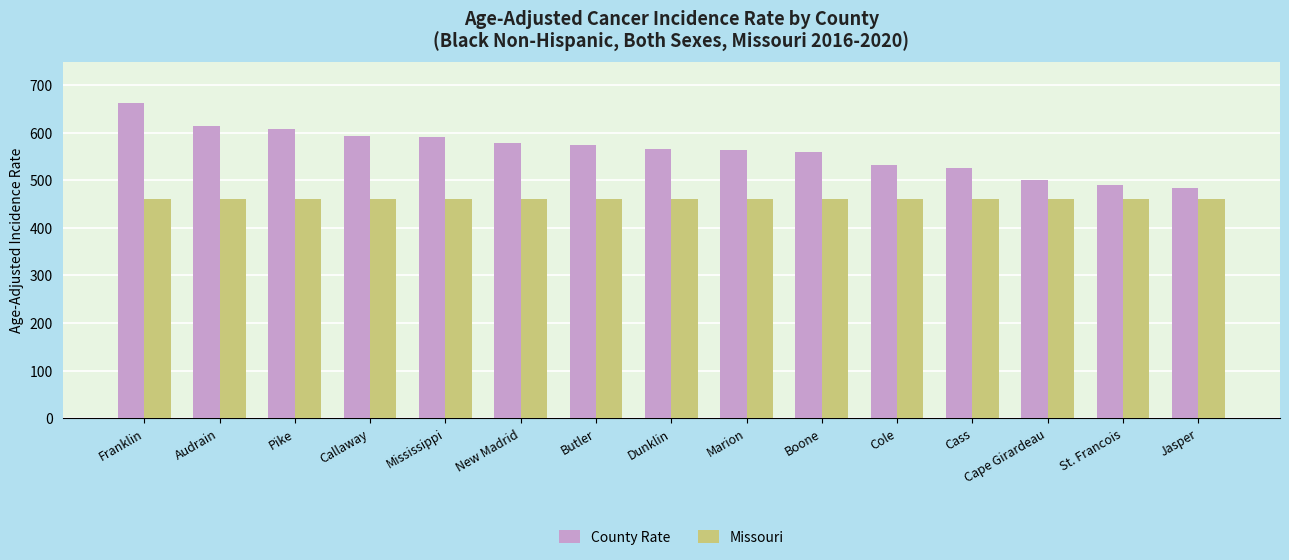

Is it true that County Rate equals 724.7 at St. Francois?

False